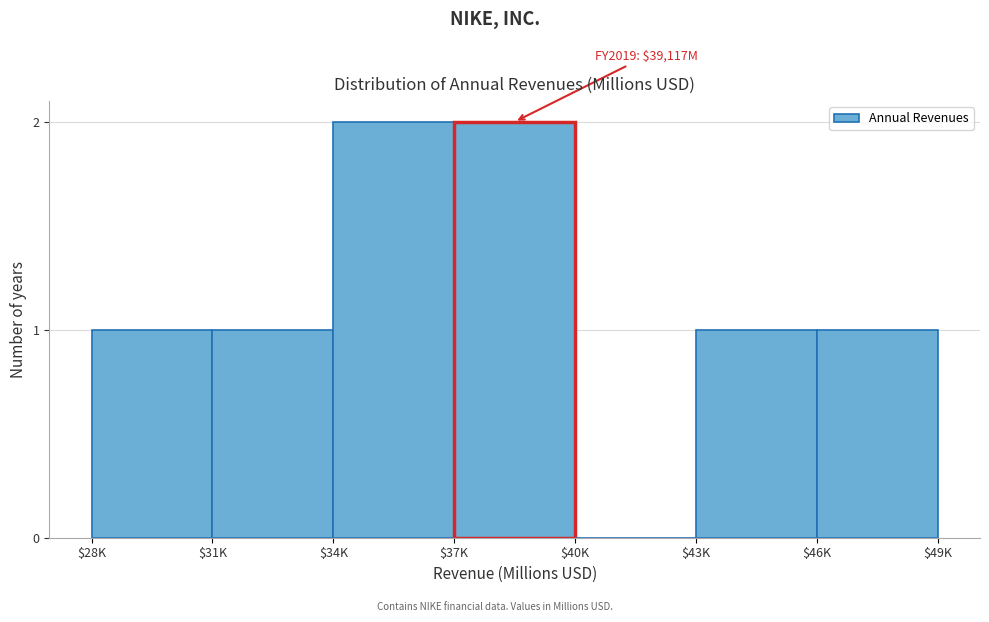

What is the sum of all values?

8